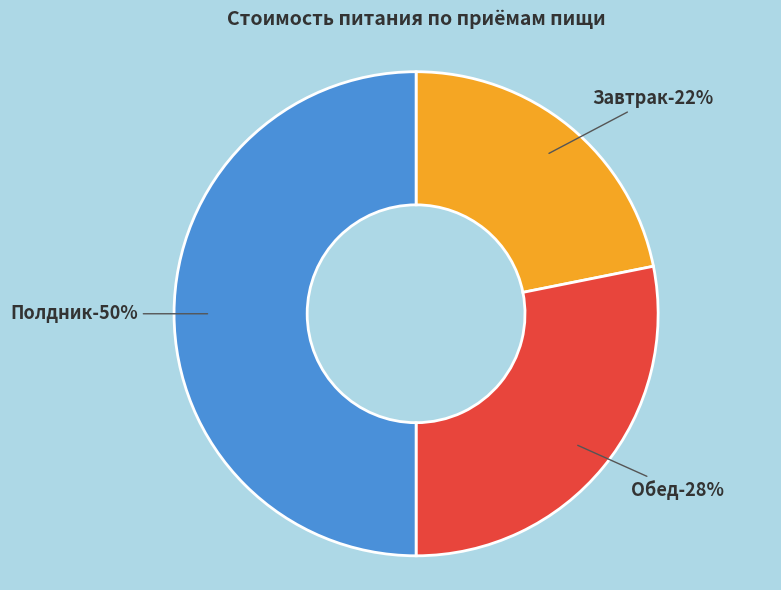

Which slice is the smallest?

Завтрак